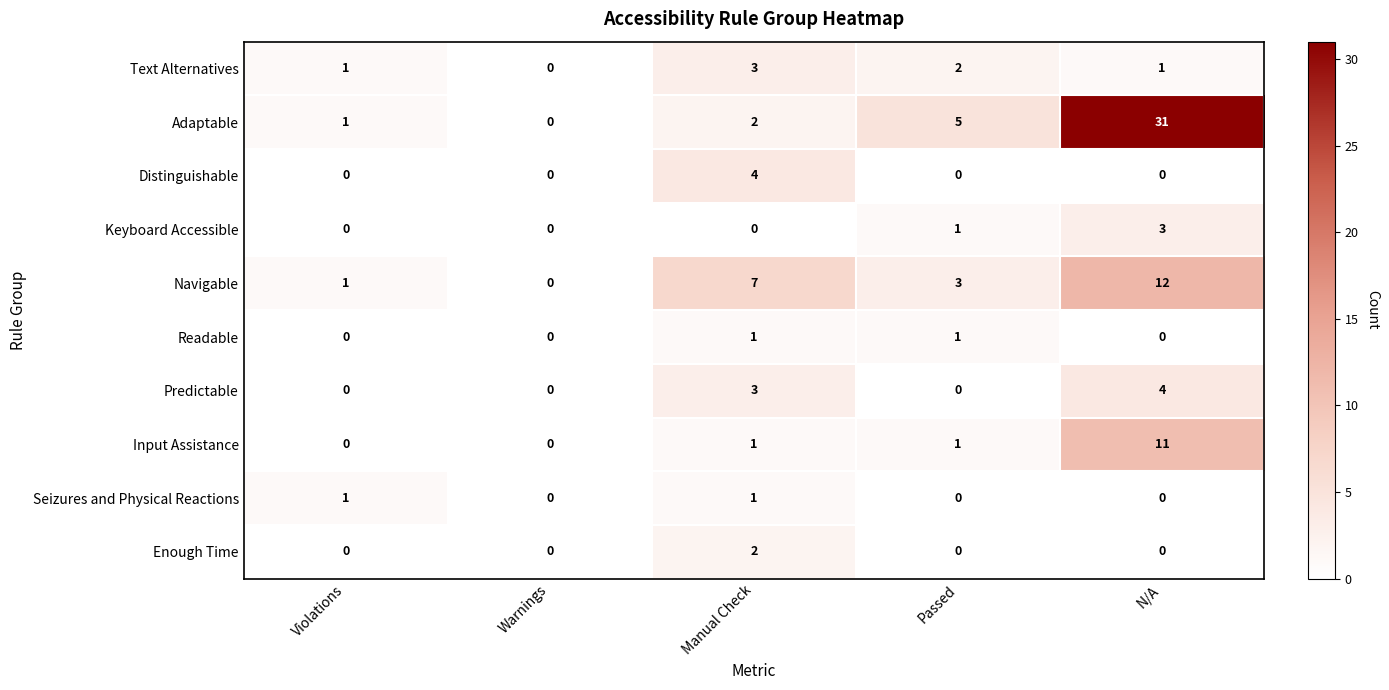

Is it true that Navigable equals 8 at Warnings?

False